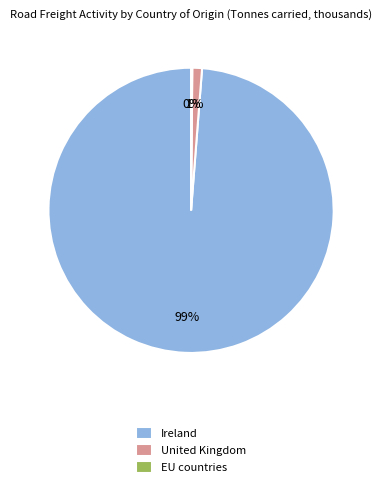

To the nearest percent, what is the combined percentage of United Kingdom and Ireland?

100%